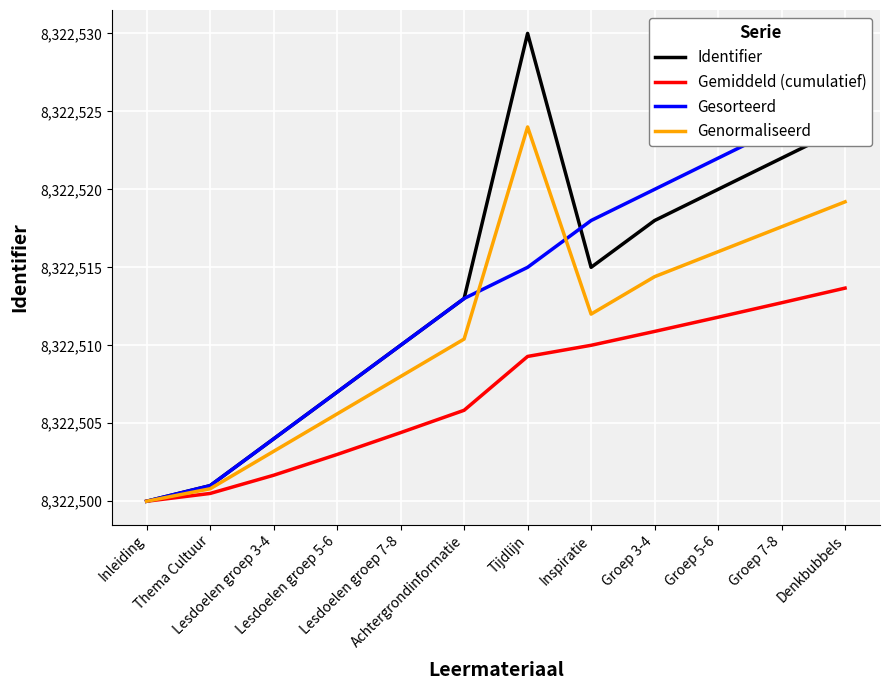

What is the label of the 10th point from the right?

Lesdoelen groep 3-4